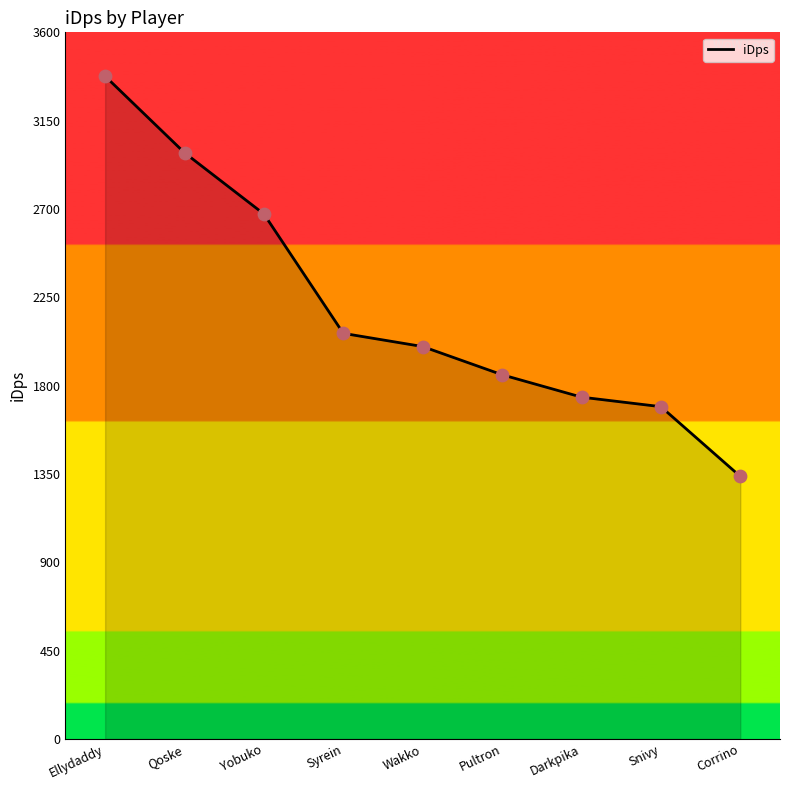

What is the ratio of the value at Darkpika to the value at Snivy?

1.0